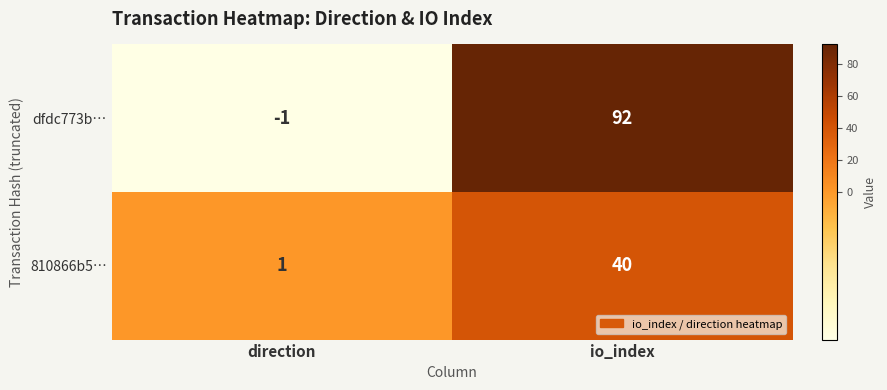

What is the average value of the dfdc773b… series?

46